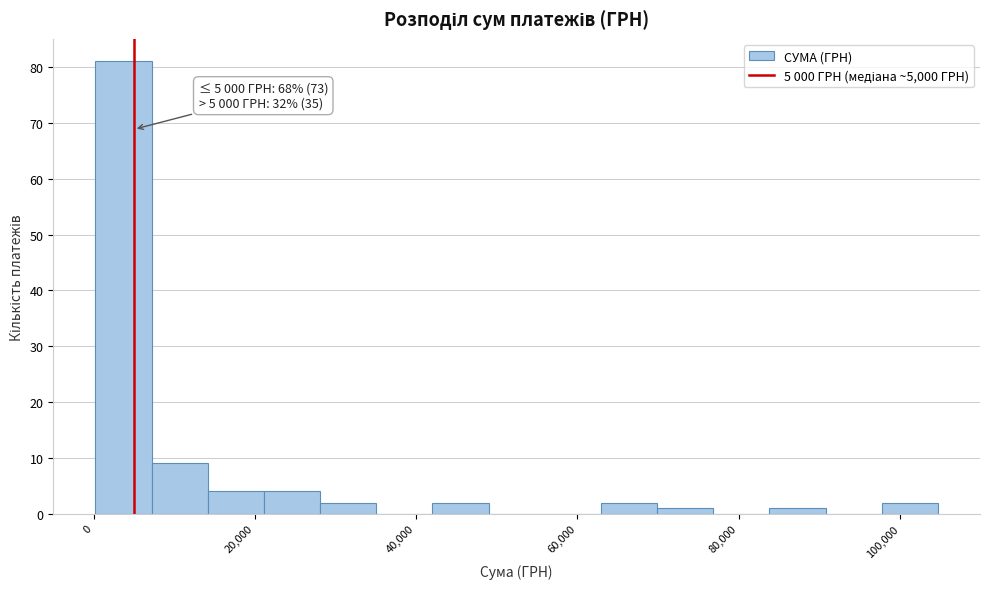

Read against the x-axis, roughly where is the centre of the tallest bar?

4000